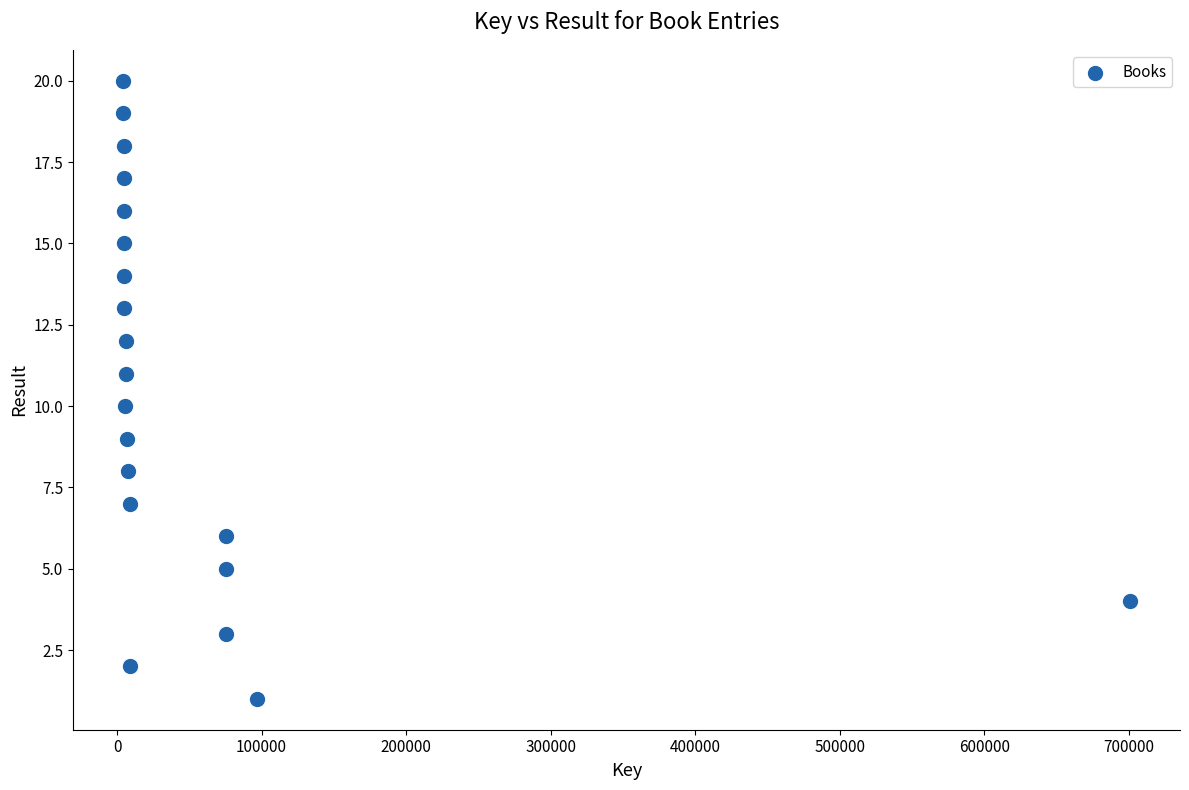

What is the range of X values (max minus min)?

696327